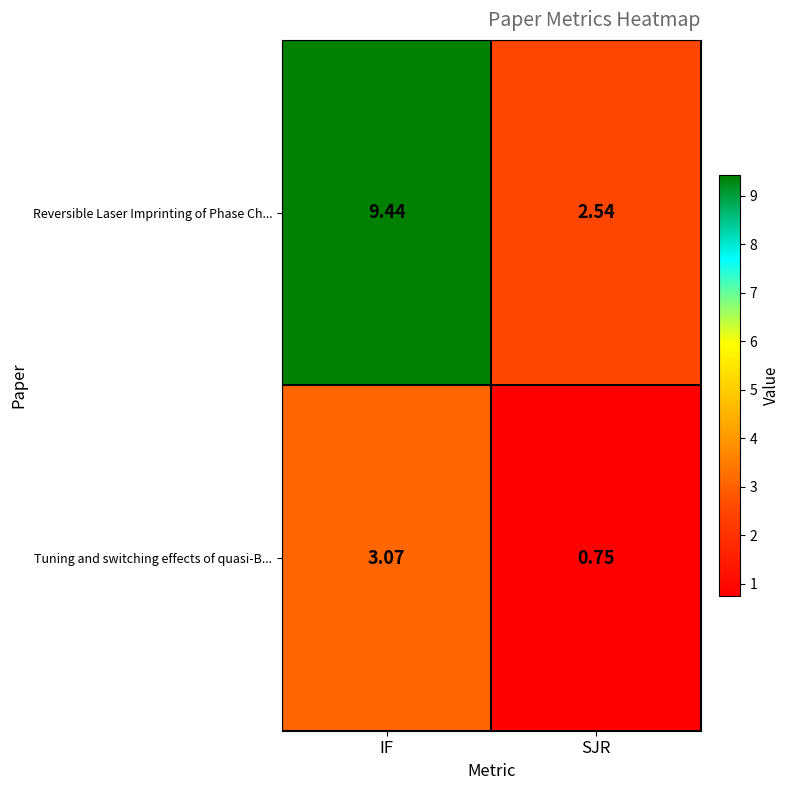

At which label does Reversible Laser Imprinting of Phase Ch... first exceed 9?

IF